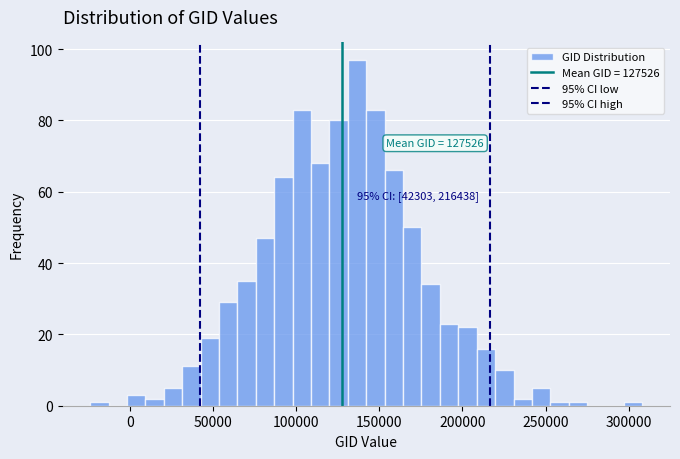

Around what value on the x-axis is the tallest bar? Give the approximate position of its centre, as read against the axis.

135000